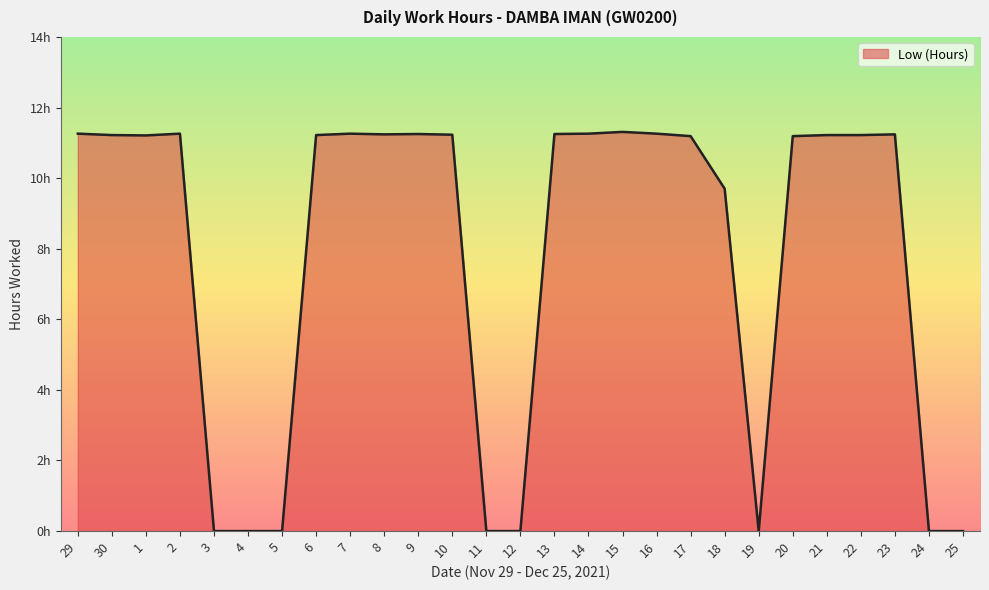

Rank the categories by value from highest to lowest.

15, 29, 2, 7, 14, 16, 9, 13, 8, 23, 10, 30, 6, 21, 22, 1, 17, 20, 18, 3, 4, 5, 11, 12, 19, 24, 25